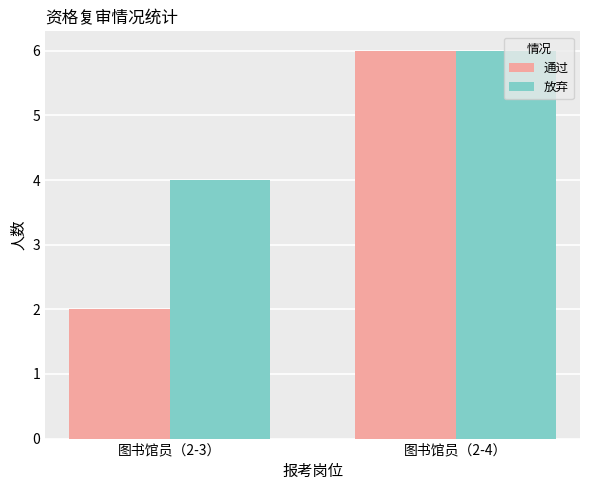

What are all the series names shown in the legend?

通过, 放弃